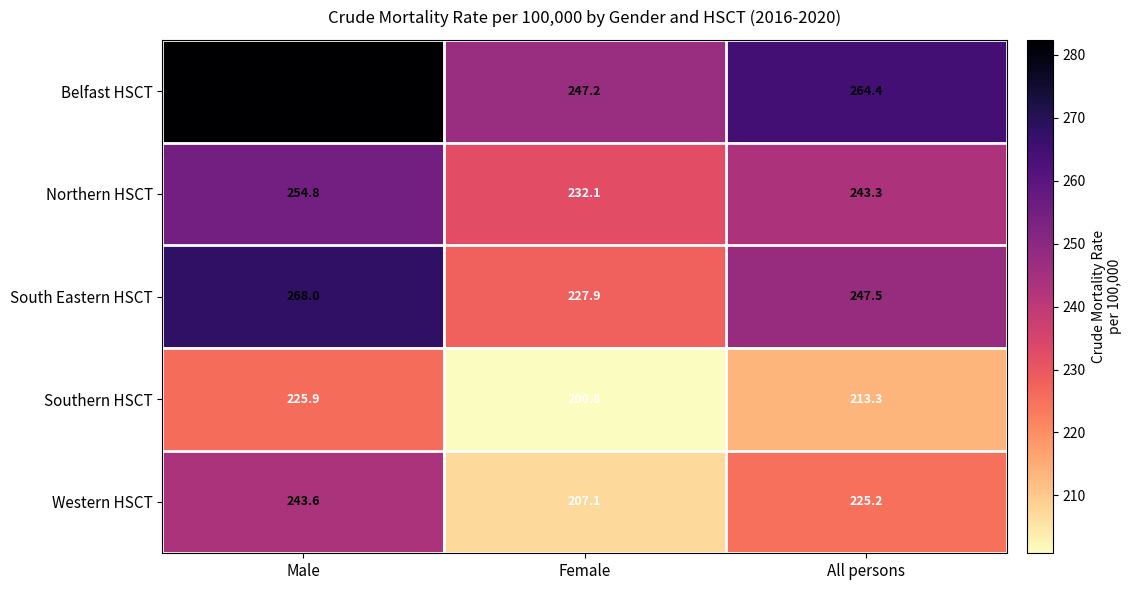

Reading left to right, transcribe all the data shown in this chart.

Belfast HSCT: Male=282.4	Female=247.2	All persons=264.4
Northern HSCT: Male=254.8	Female=232.1	All persons=243.3
South Eastern HSCT: Male=268.0	Female=227.9	All persons=247.5
Southern HSCT: Male=225.9	Female=200.8	All persons=213.3
Western HSCT: Male=243.6	Female=207.1	All persons=225.2